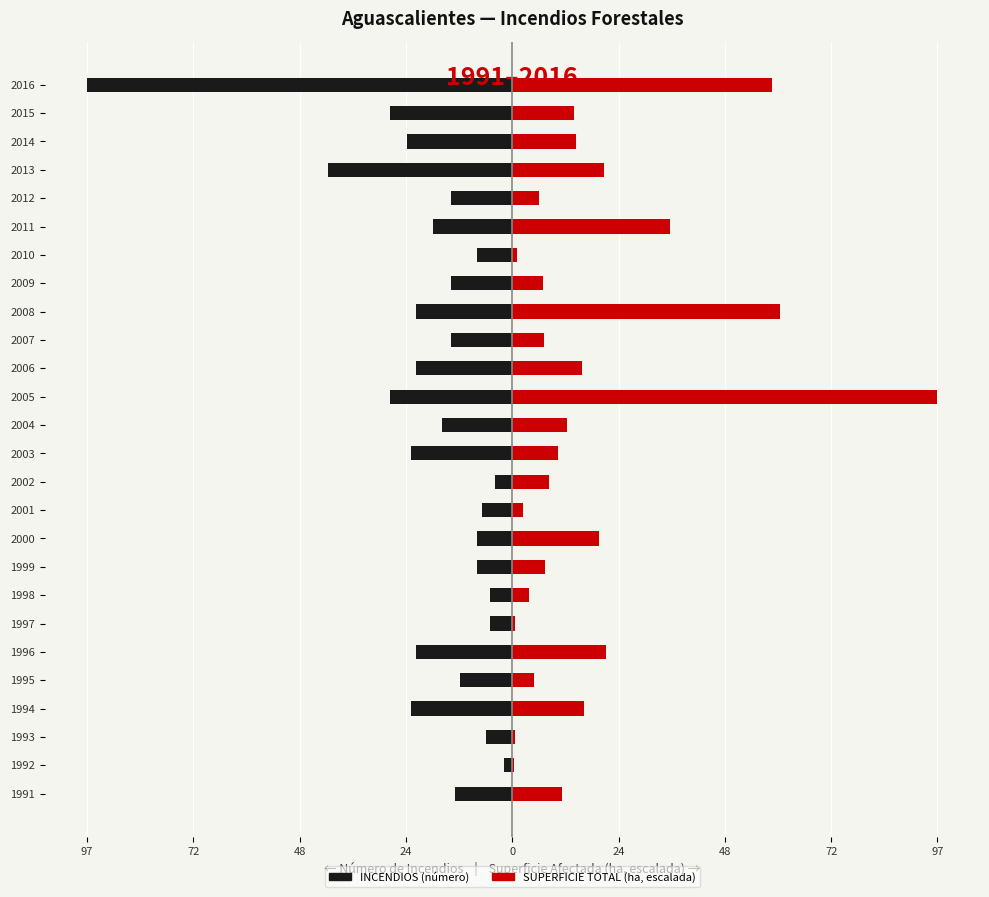

What is the maximum value for TOTAL (ha)?

97.0